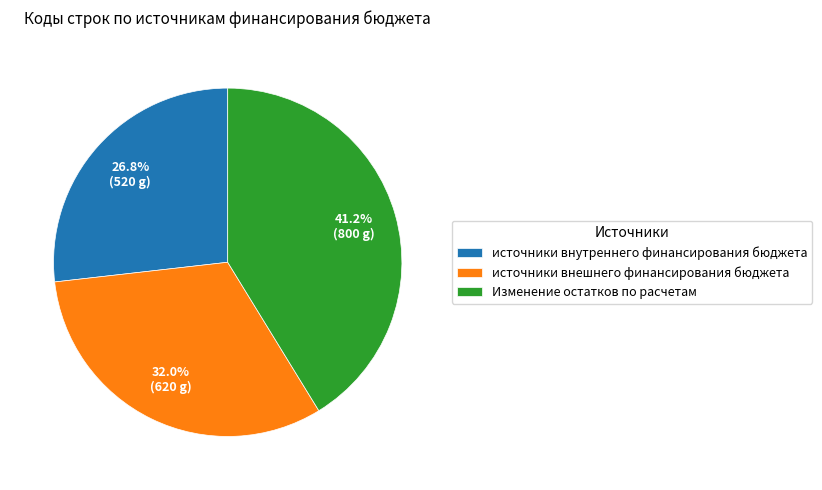

How many slices are in this pie chart?

3